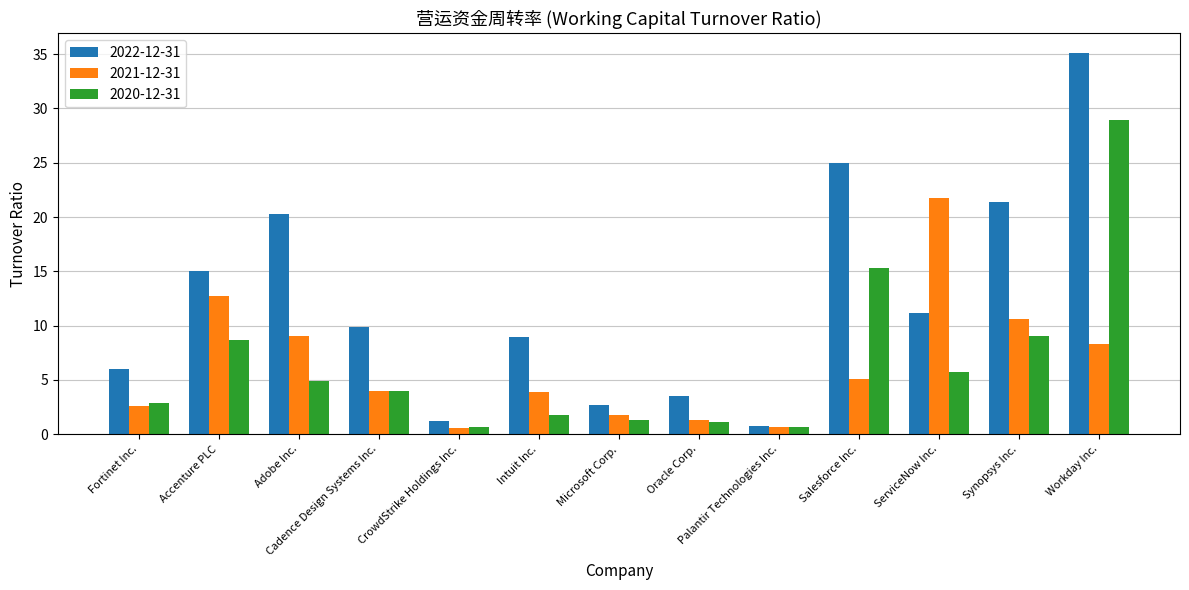

What is the difference between the maximum and second lowest values in the 2020-12-31 series?

28.3